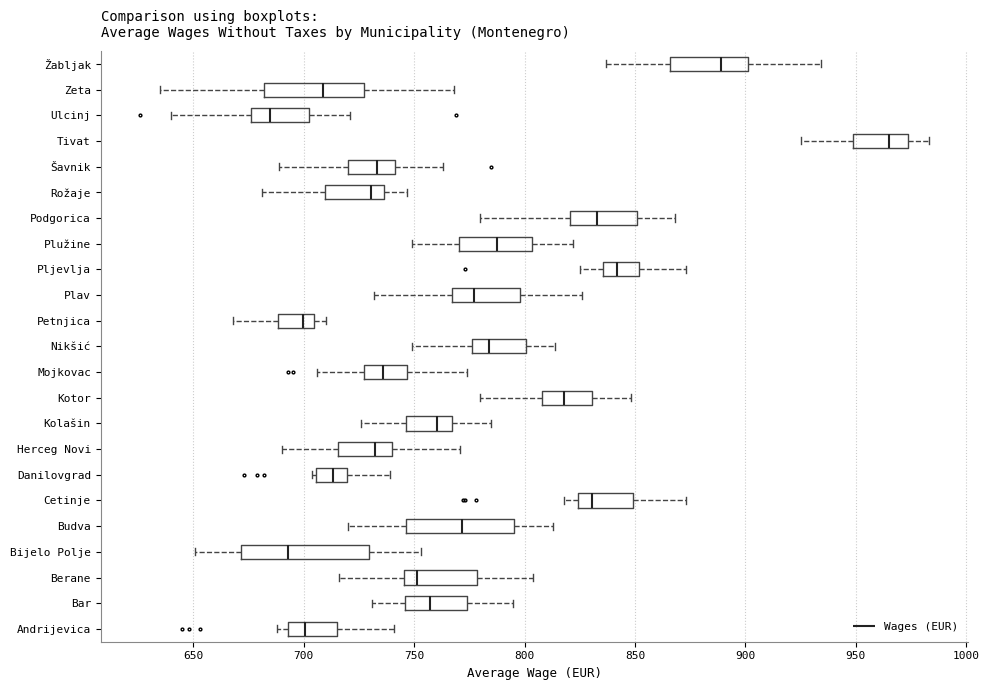

Reading bottom to top, transcribe this box plot: for each box, give where its median line is, the range the box spans, and where its two whiskers end, as read against the x-axis. The values are not printed on the chart, so give them approximately, as read against the axis.

Andrijevica: median 700, box 695 to 715, whiskers 690 to 740
Bar: median 755, box 745 to 775, whiskers 730 to 795
Berane: median 750, box 745 to 780, whiskers 715 to 805
Bijelo Polje: median 695, box 670 to 730, whiskers 650 to 755
Budva: median 770, box 745 to 795, whiskers 720 to 815
Cetinje: median 830, box 825 to 850, whiskers 820 to 875
Danilovgrad: median 715, box 705 to 720, whiskers 705 to 740
Herceg Novi: median 735, box 715 to 740, whiskers 690 to 770
Kolašin: median 760, box 745 to 765, whiskers 725 to 785
Kotor: median 820, box 810 to 830, whiskers 780 to 850
Mojkovac: median 735, box 725 to 745, whiskers 705 to 775
Nikšić: median 785, box 775 to 800, whiskers 750 to 815
Petnjica: median 700, box 690 to 705, whiskers 670 to 710
Plav: median 775, box 765 to 800, whiskers 730 to 825
Pljevlja: median 840, box 835 to 850, whiskers 825 to 875
Plužine: median 790, box 770 to 805, whiskers 750 to 820
Podgorica: median 835, box 820 to 850, whiskers 780 to 870
Rožaje: median 730, box 710 to 735, whiskers 680 to 745
Šavnik: median 735, box 720 to 740, whiskers 690 to 765
Tivat: median 965, box 950 to 975, whiskers 925 to 985
Ulcinj: median 685, box 675 to 705, whiskers 640 to 720
Zeta: median 710, box 680 to 730, whiskers 635 to 770
Žabljak: median 890, box 865 to 900, whiskers 835 to 935